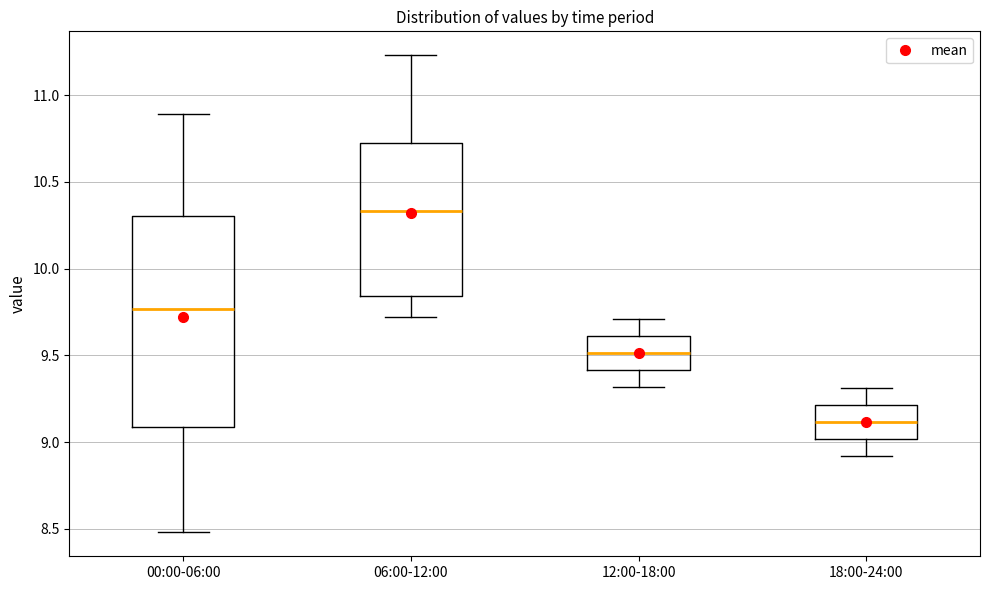

Comparing the boxes themselves (not the whiskers), which one is the tallest?

00:00-06:00